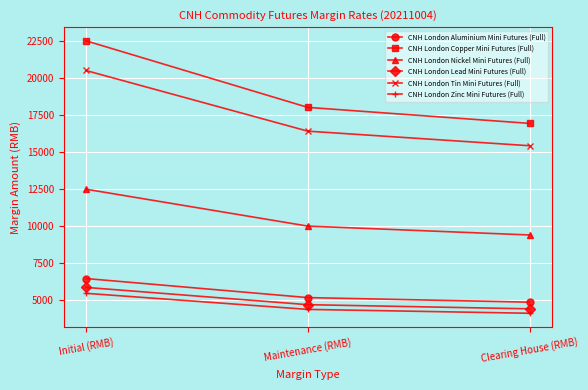

What is the greatest value displayed?

22503